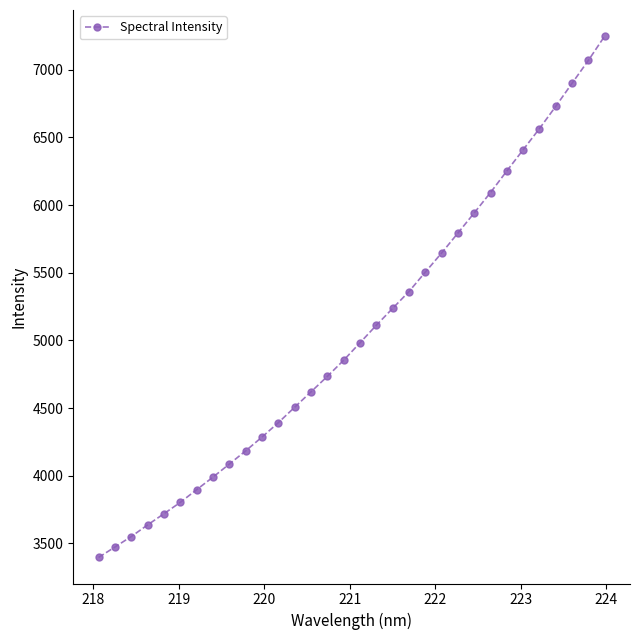

What is the difference between the second highest and minimum values?

3673.1